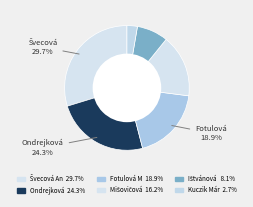

What is the largest slice in the pie chart?

Švecová Andrea